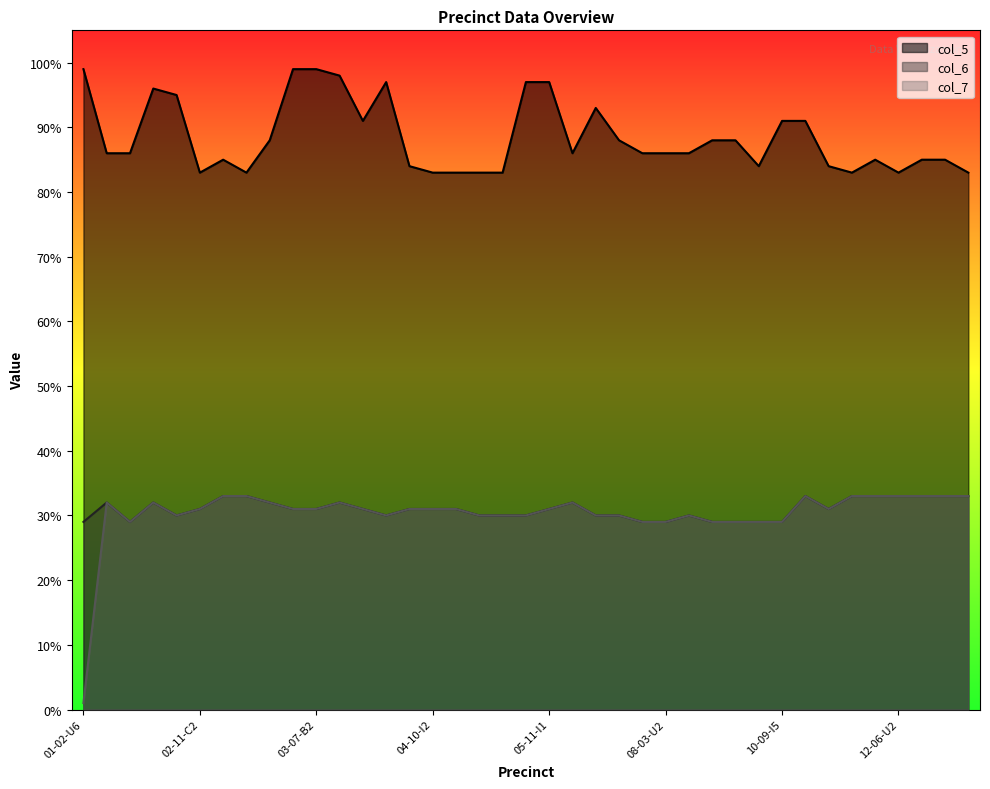

What are all the series names shown in the legend?

col_5, col_6, col_7